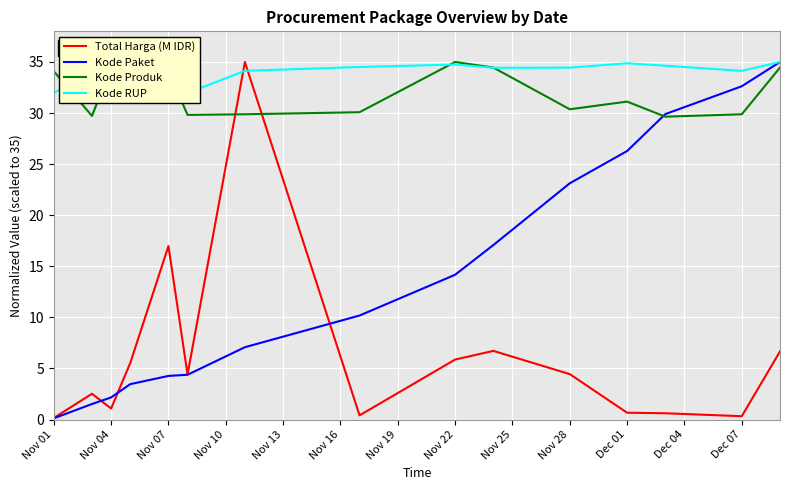

Reading left to right, extract all data points from this chart.

Total Harga (M IDR): 0.2	2.5	1.1	5.5	17.0	4.4	35.0	0.4	5.9	6.7	4.4	0.7	0.6	0.3	6.7
Kode Paket: 0.1	1.5	2.2	3.5	4.3	4.4	7.1	10.2	14.2	17.1	23.1	26.3	29.9	32.6	35.0
Kode Produk: 34.1	29.7	34.5	35.0	34.1	29.8	29.9	30.1	35.0	34.5	30.4	31.1	29.6	29.9	34.5
Kode RUP: 32.0	34.1	34.1	34.5	34.5	32.0	34.1	34.5	34.8	34.4	34.4	34.9	34.6	34.1	35.0